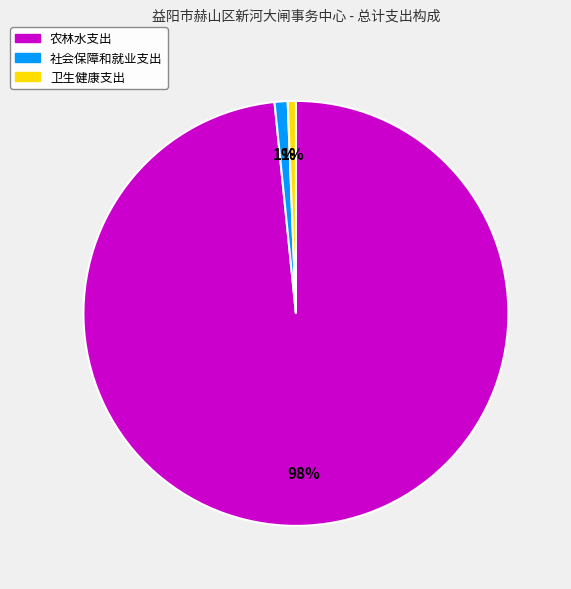

Is there any slice that represents more than half of the pie?

Yes